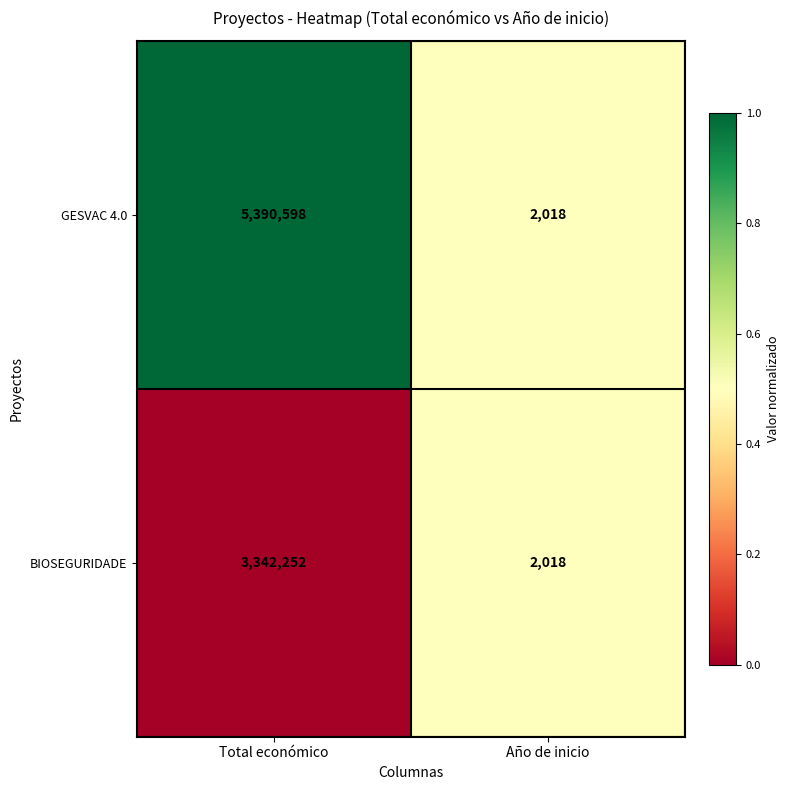

Count the number of data series in this chart.

2